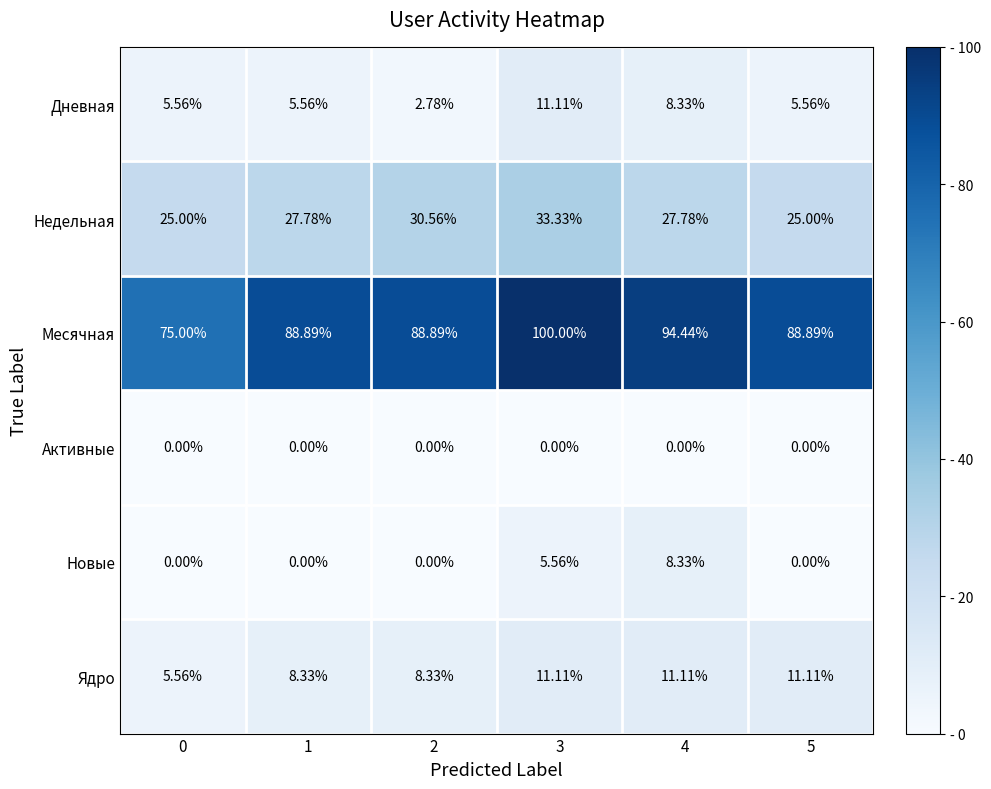

Which series has the largest total across all categories?

Месячная